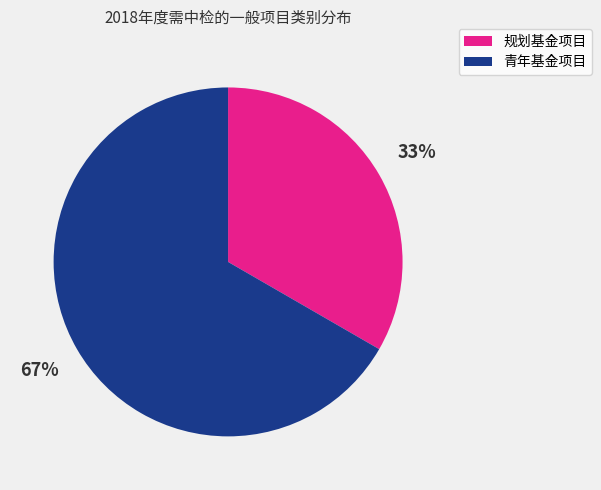

Rank the categories by value from lowest to highest.

规划基金项目, 青年基金项目